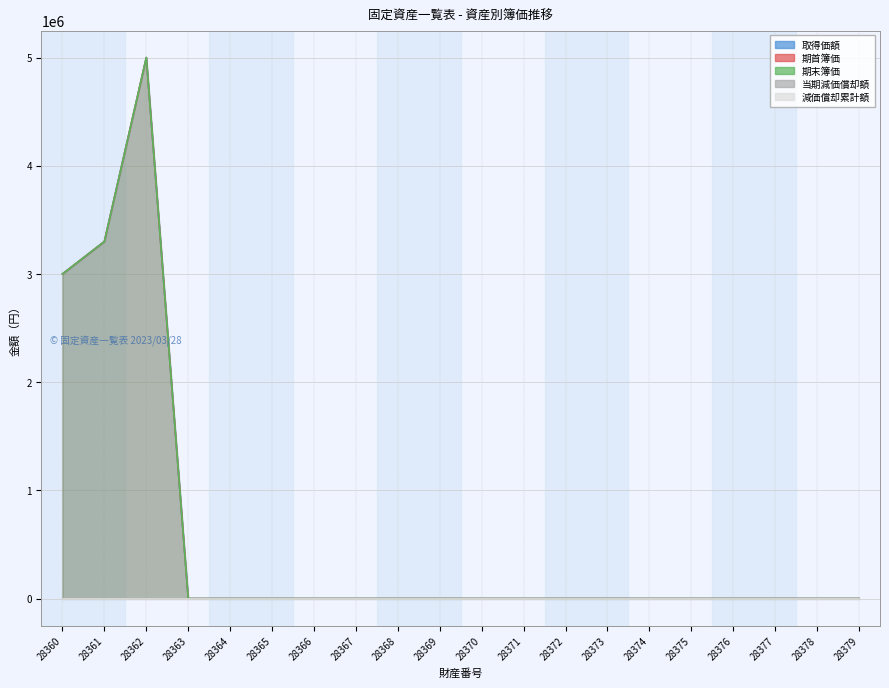

Rank the categories by 取得価額 value from lowest to highest.

28363, 28364, 28365, 28366, 28367, 28368, 28369, 28370, 28371, 28372, 28373, 28374, 28375, 28376, 28377, 28378, 28379, 28360, 28361, 28362